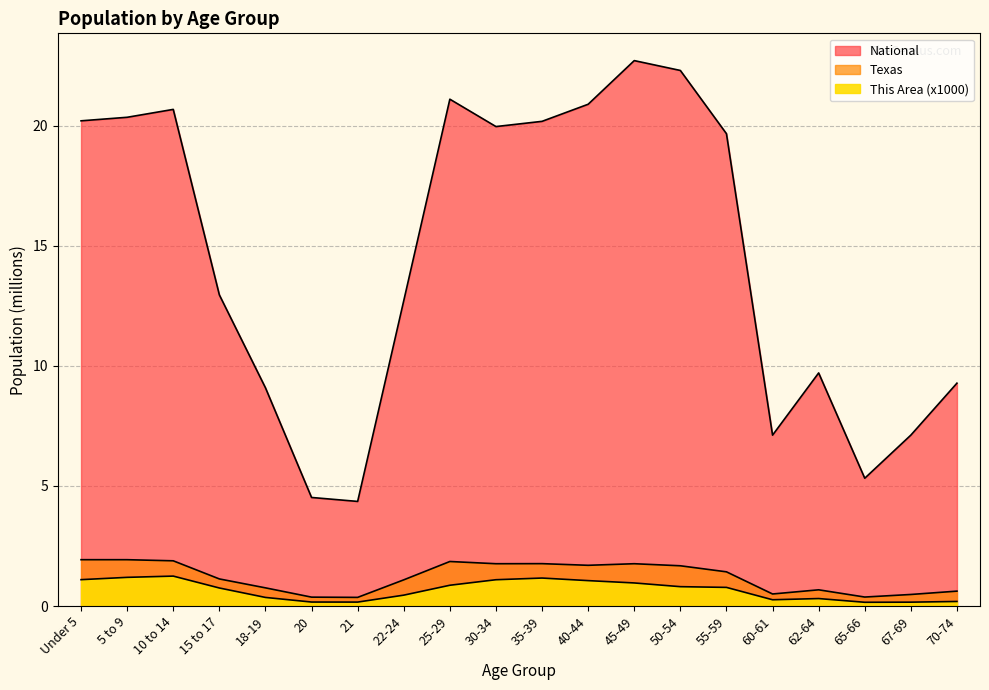

Between 10 to 14 and 55-59, which is larger?

10 to 14